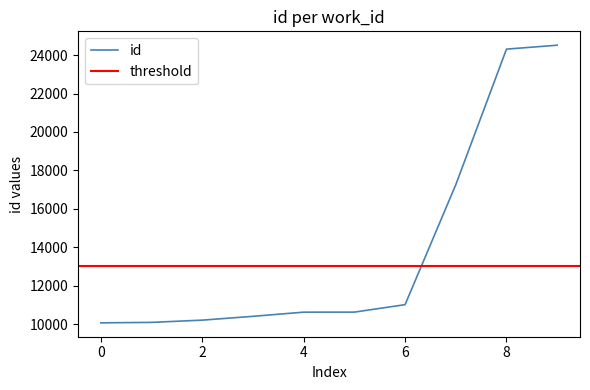

Is it true that id equals 17628 at 0?

False